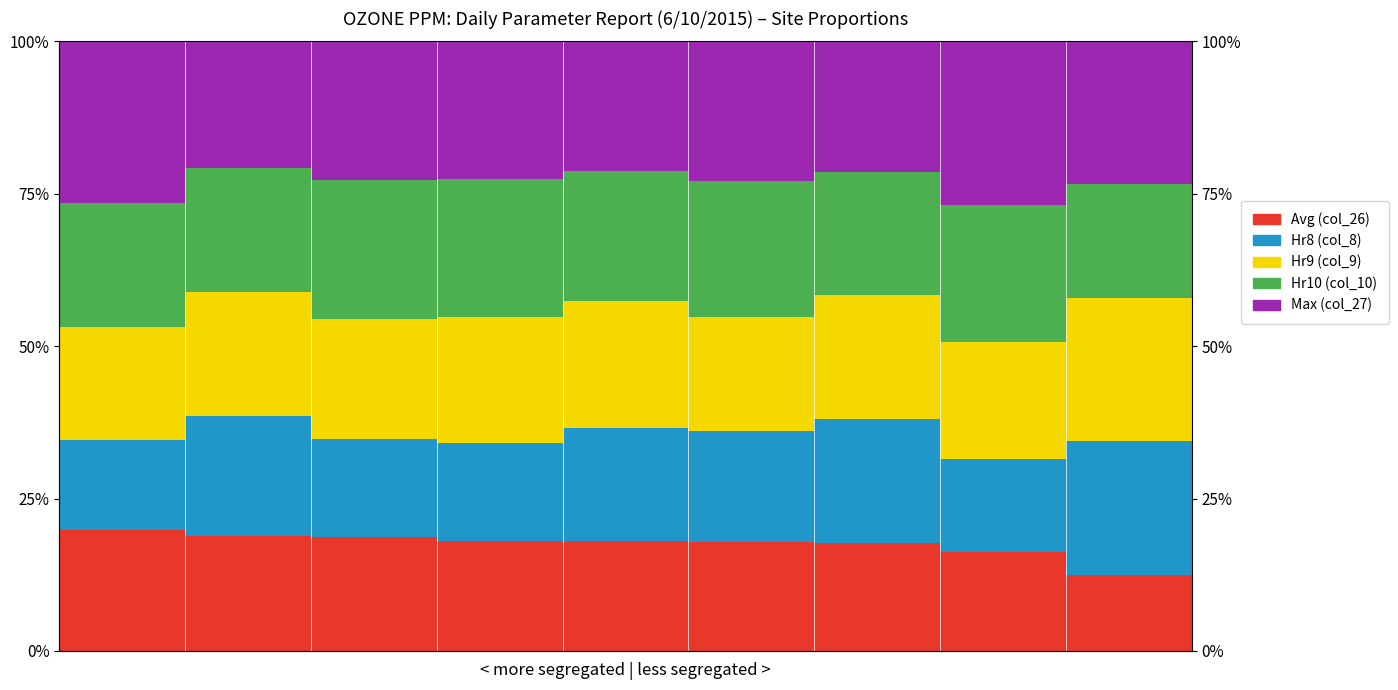

What is the value of the Hr8 (col_8) bar at the 8th from the left?

0.2